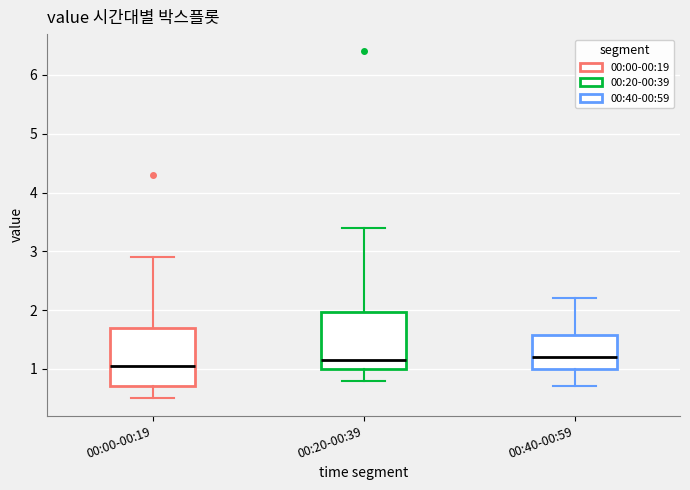

Reading left to right, read every box against the y-axis: the position of its median line, the range the box covers, and the ends of its whiskers. The values are not printed on the chart, so give them approximately, as read against the axis.

00:00-00:19: median 1.1, box 0.7 to 1.7, whiskers 0.5 to 2.9
00:20-00:39: median 1.2, box 1.0 to 2.0, whiskers 0.8 to 3.4
00:40-00:59: median 1.2, box 1.0 to 1.6, whiskers 0.7 to 2.2